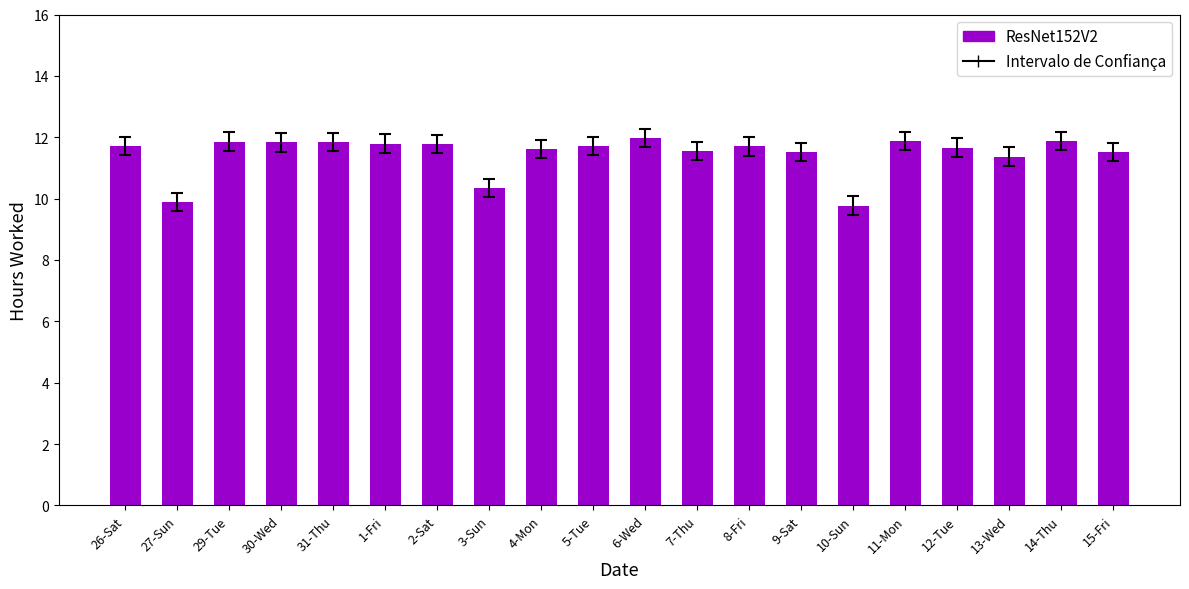

Approximately how many times larger is the value at 27-Sun compared to 31-Thu?

0.8